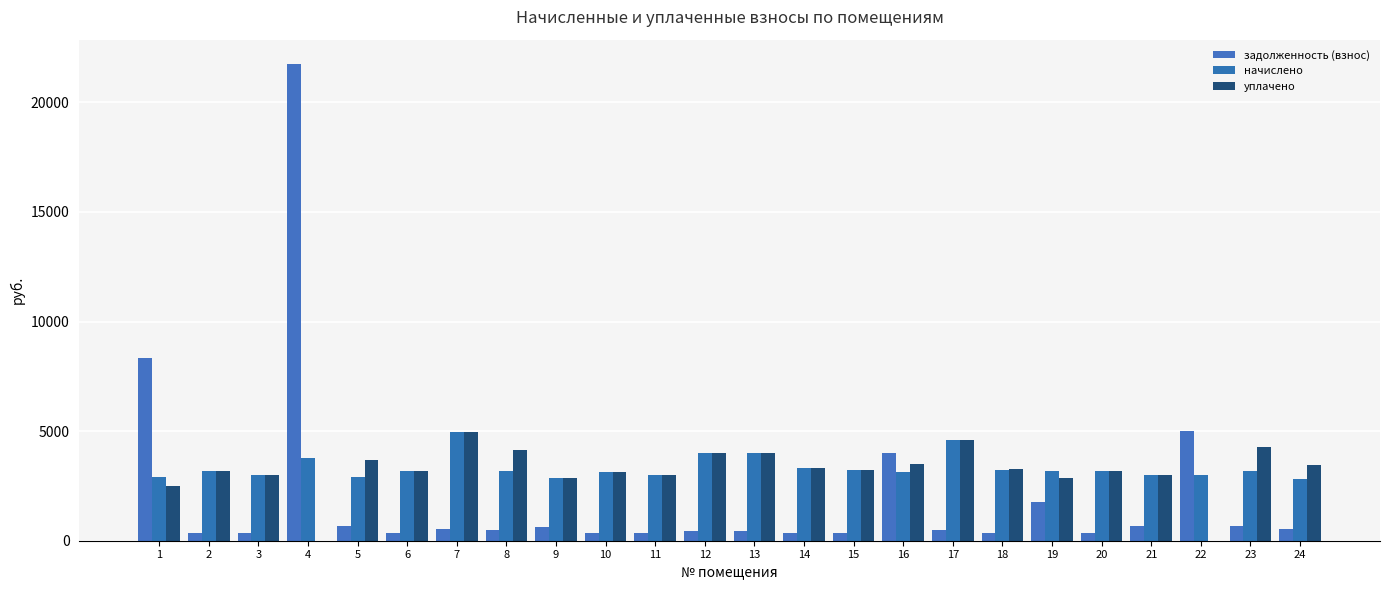

How many categories are shown in the chart?

24